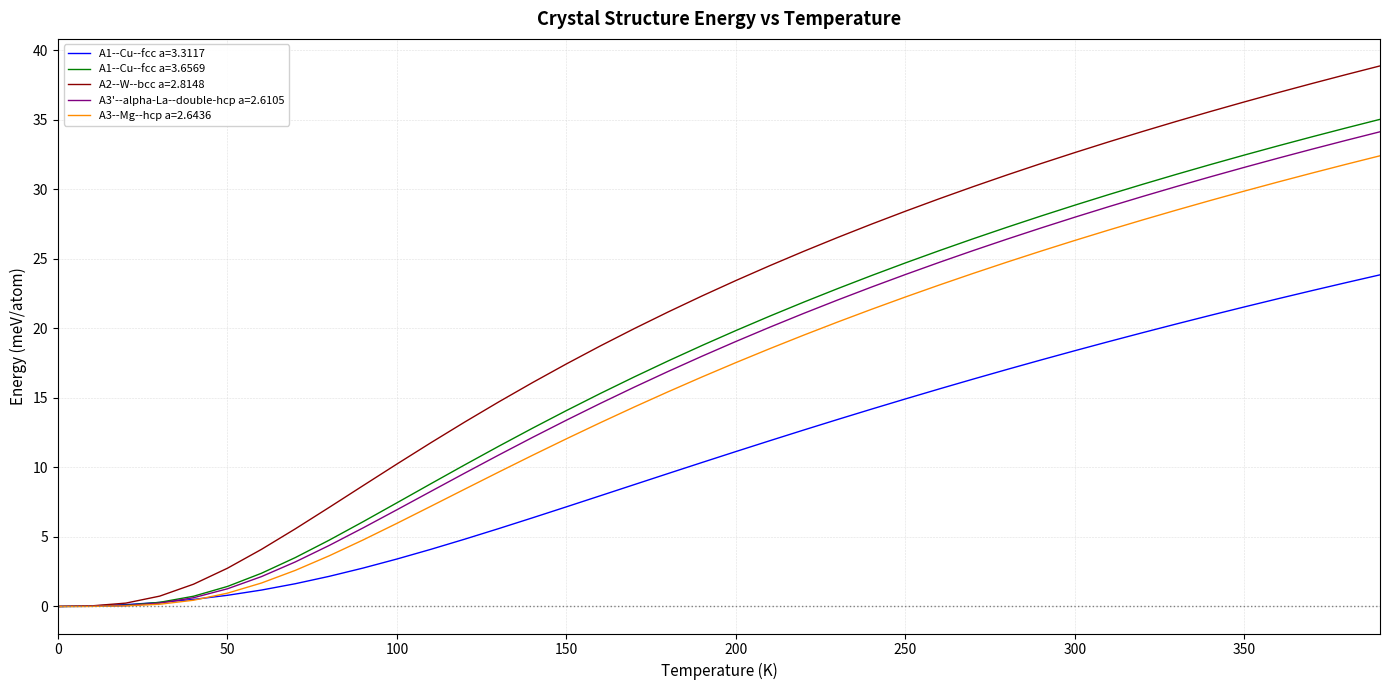

Which series has the largest total across all categories?

A2--W--bcc a=2.8148